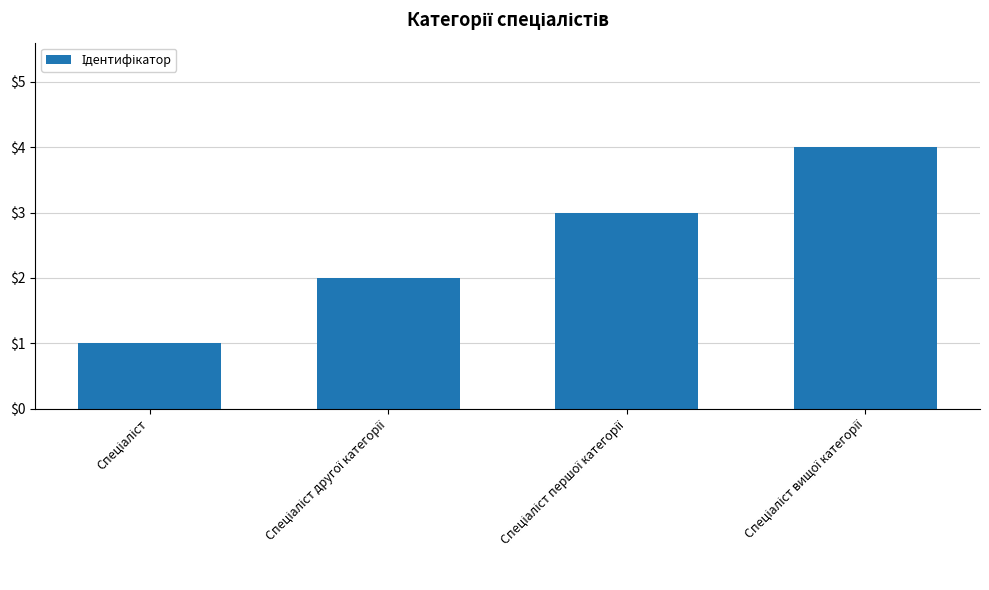

What is the maximum value shown in the chart?

4